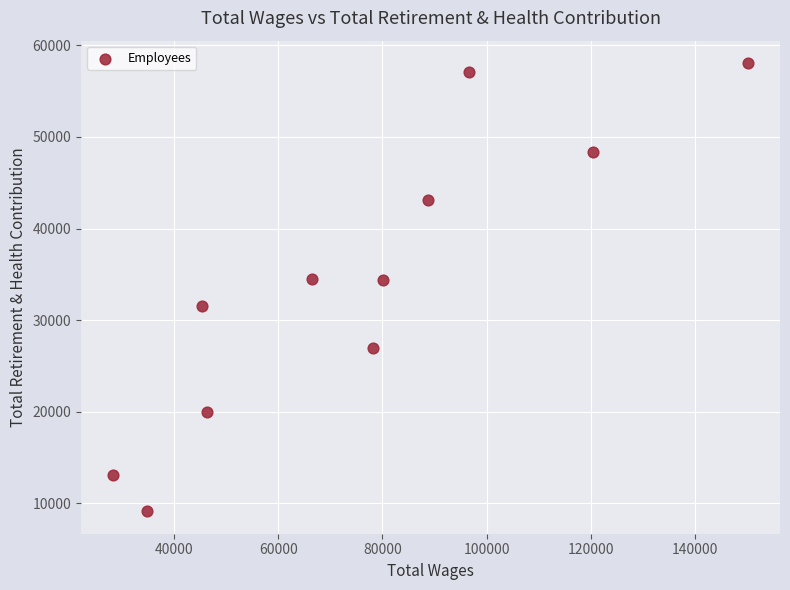

What is the range of Y values (max minus min)?

48972